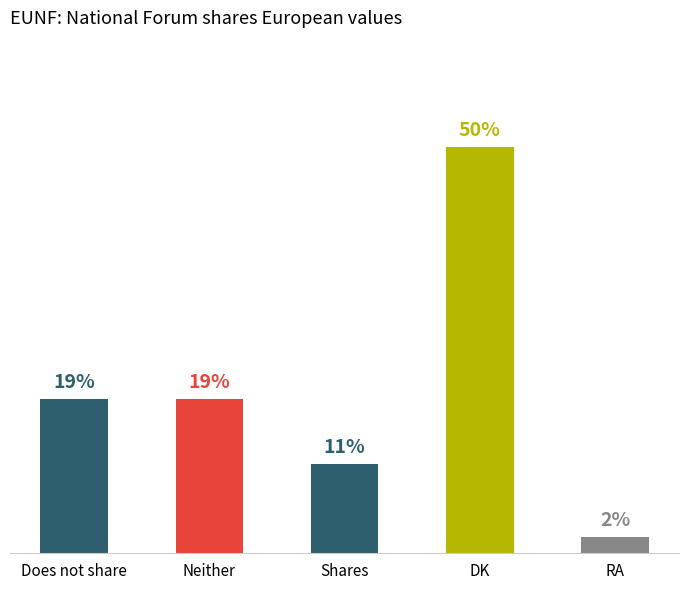

What is the label of the 3rd bar from the left?

Shares